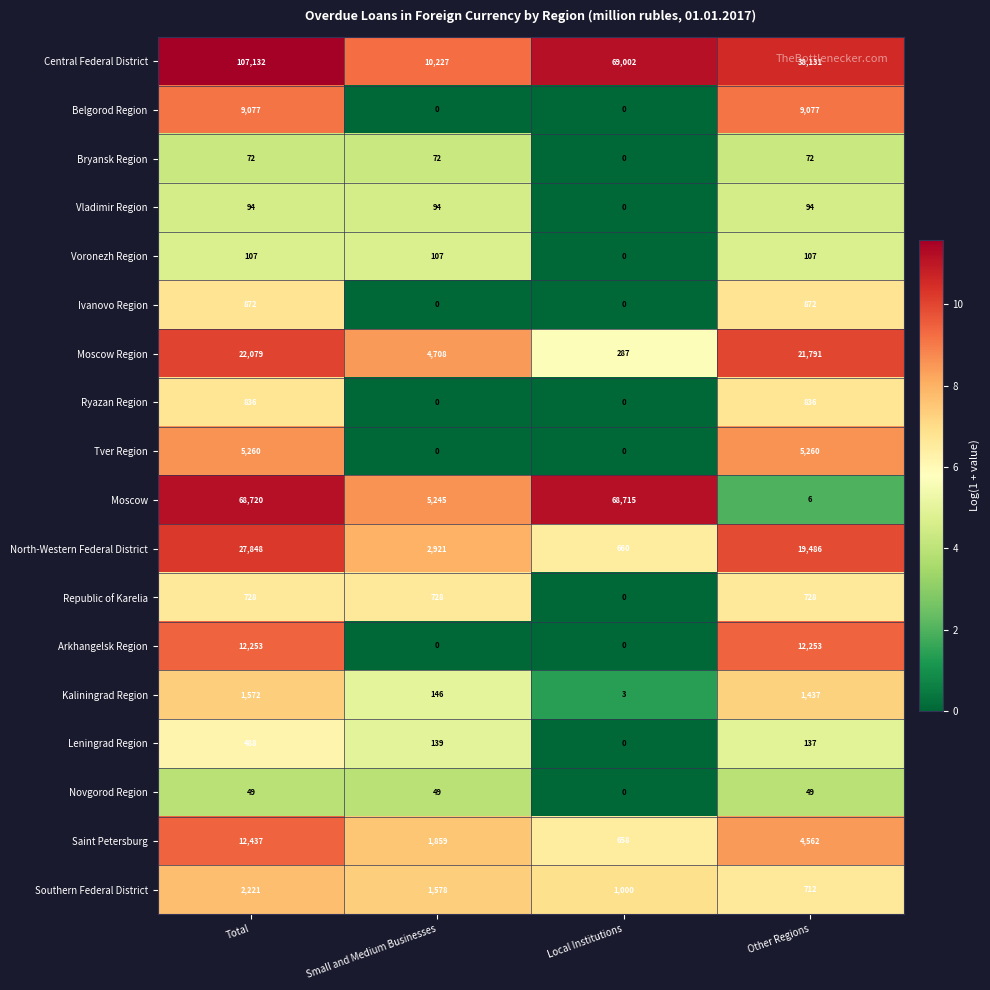

Is the value of Saint Petersburg at Total greater than the value of Ivanovo Region at Small and Medium Businesses?

Yes